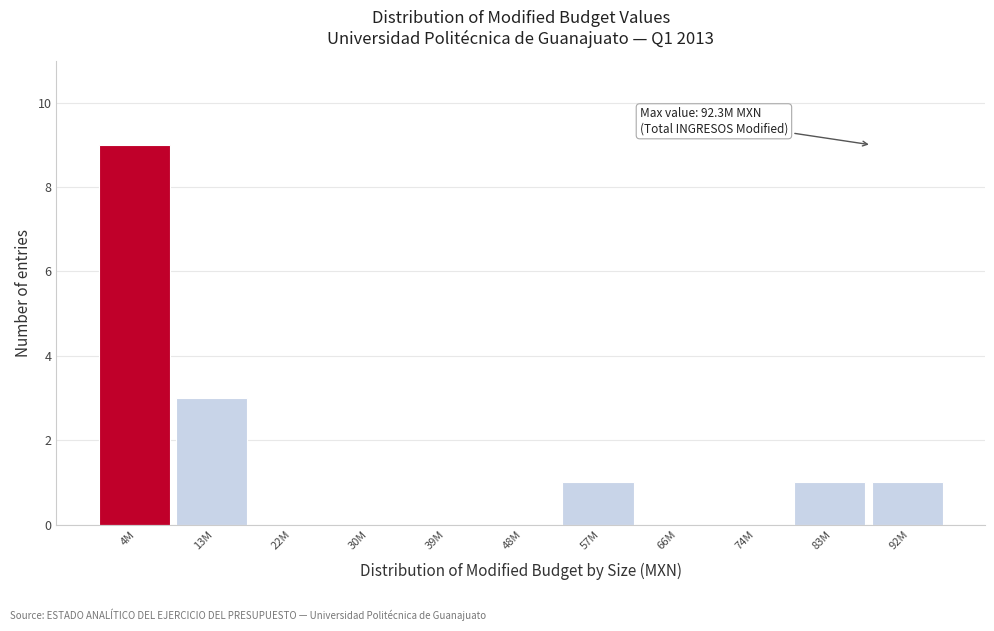

Reading left to right, what are all the values shown in this chart?

4M=9	13M=3	22M=0	30M=0	39M=0	48M=0	57M=1	66M=0	74M=0	83M=1	92M=1